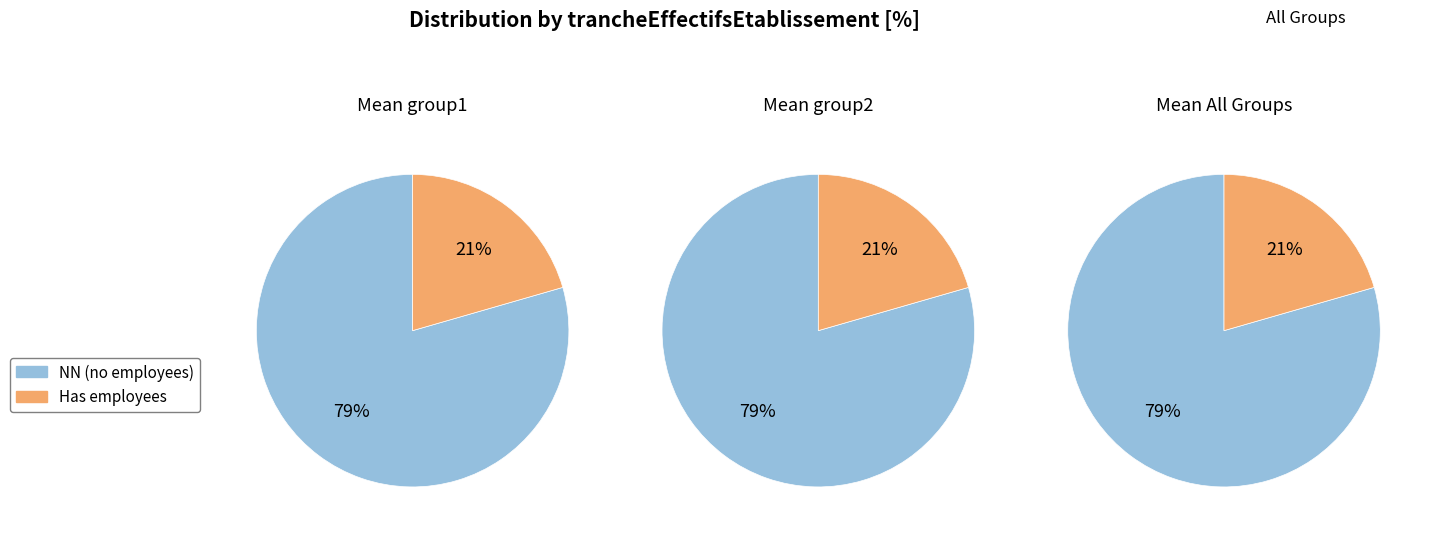

Which slice is the largest?

NN